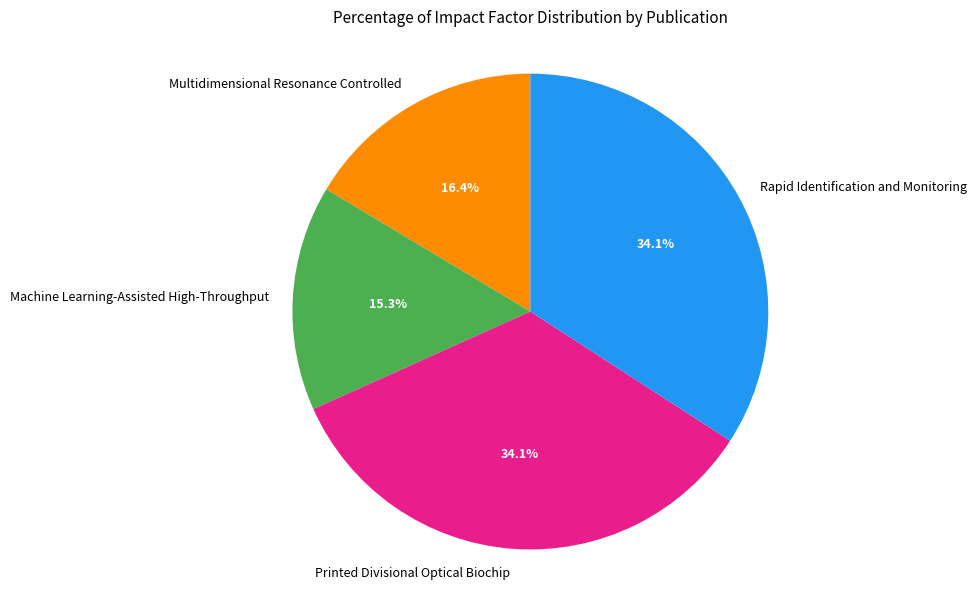

Combined, what portion of the pie is Multidimensional Resonance Controlled and Machine Learning-Assisted High-Throughput?

31.7%